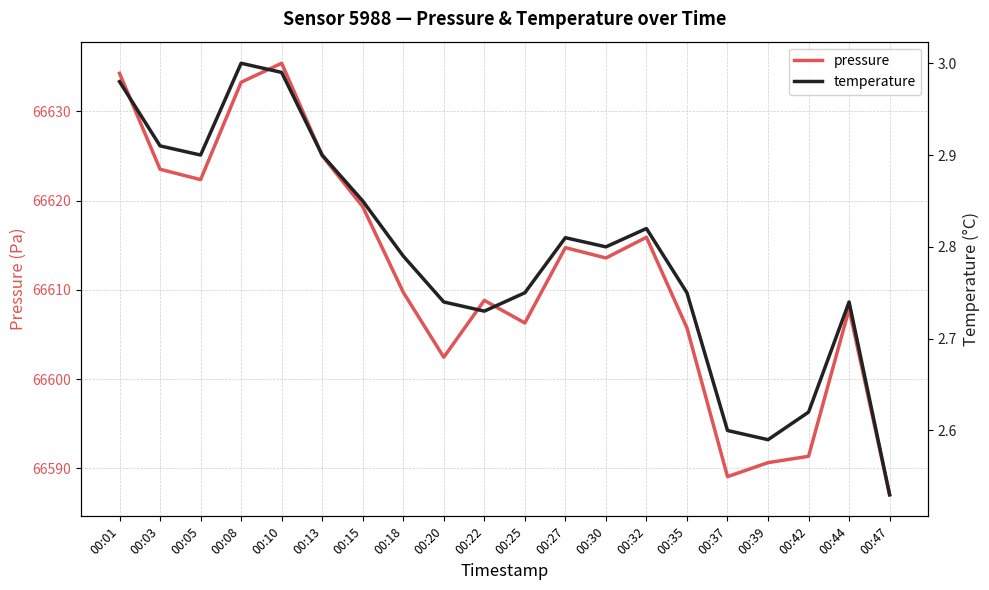

Is it true that temperature equals 0.6 at 00:44?

False